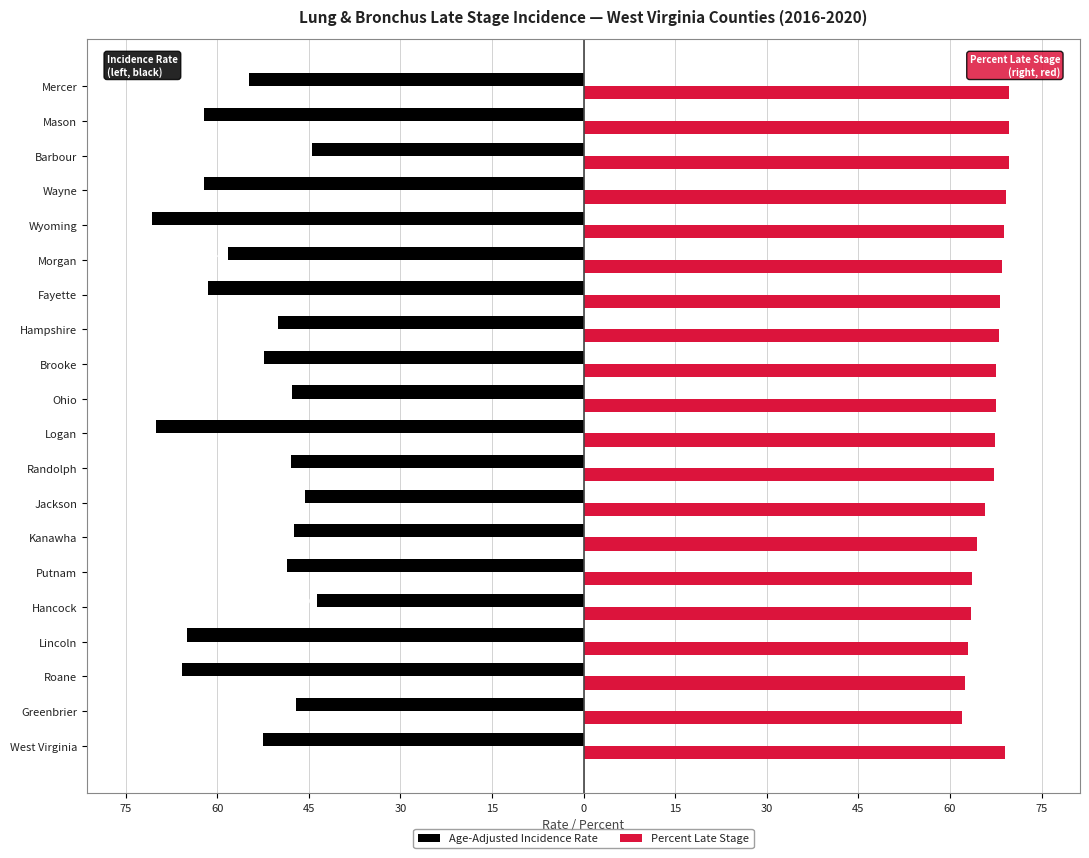

What are all the series names shown in the legend?

Age-Adjusted Incidence Rate, Percent Late Stage